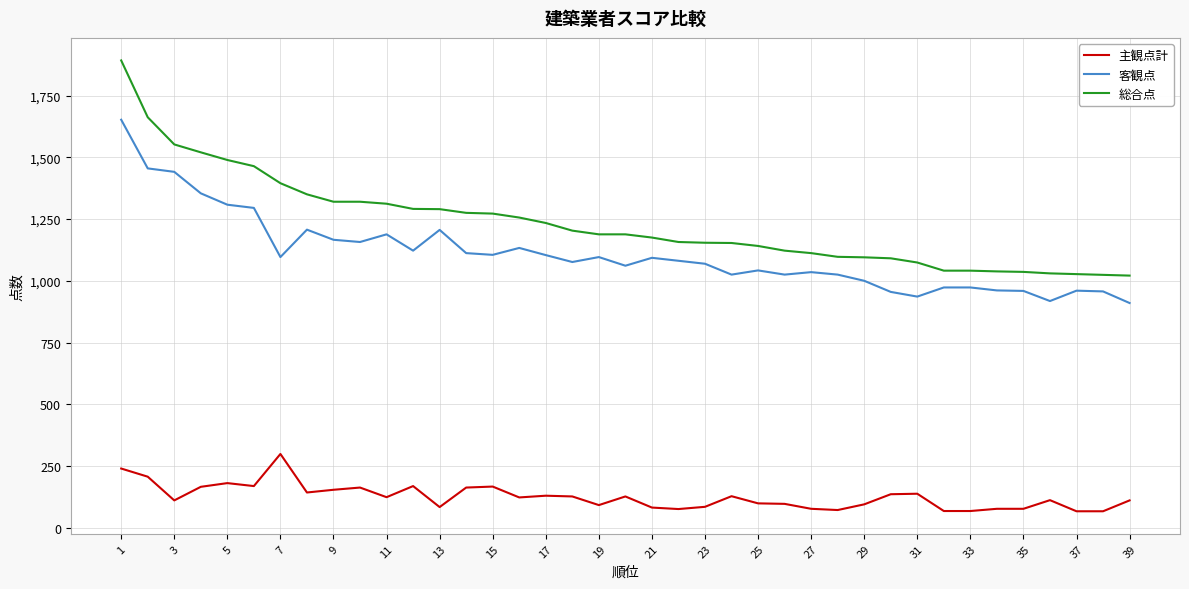

Which series has the widest spread of values?

総合点